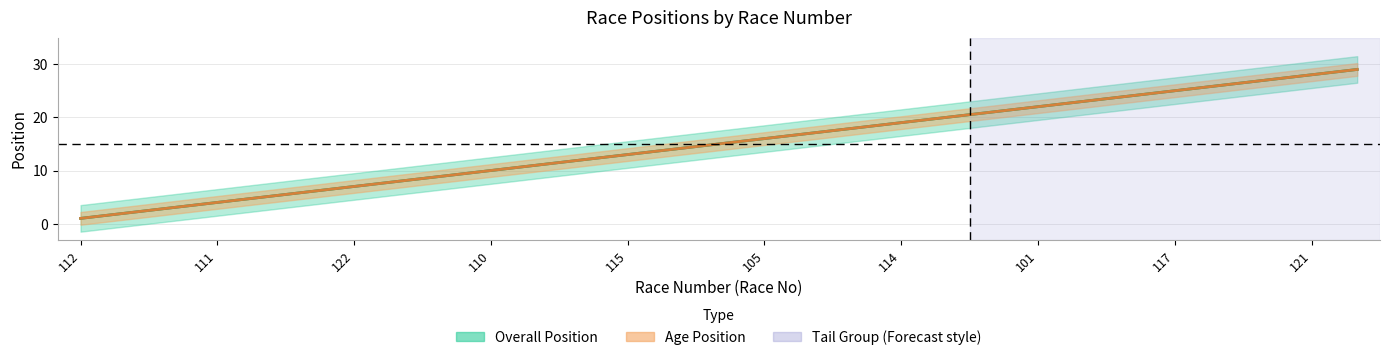

What are all the series names shown in the legend?

Overall Position, Age Position